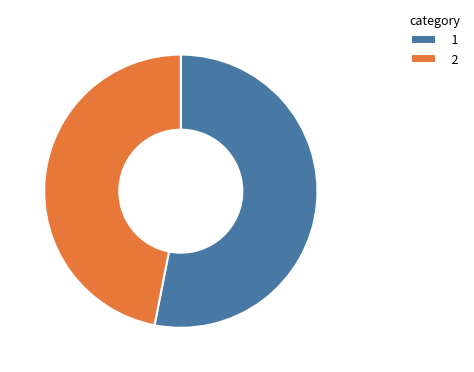

Which slice is the smallest?

2